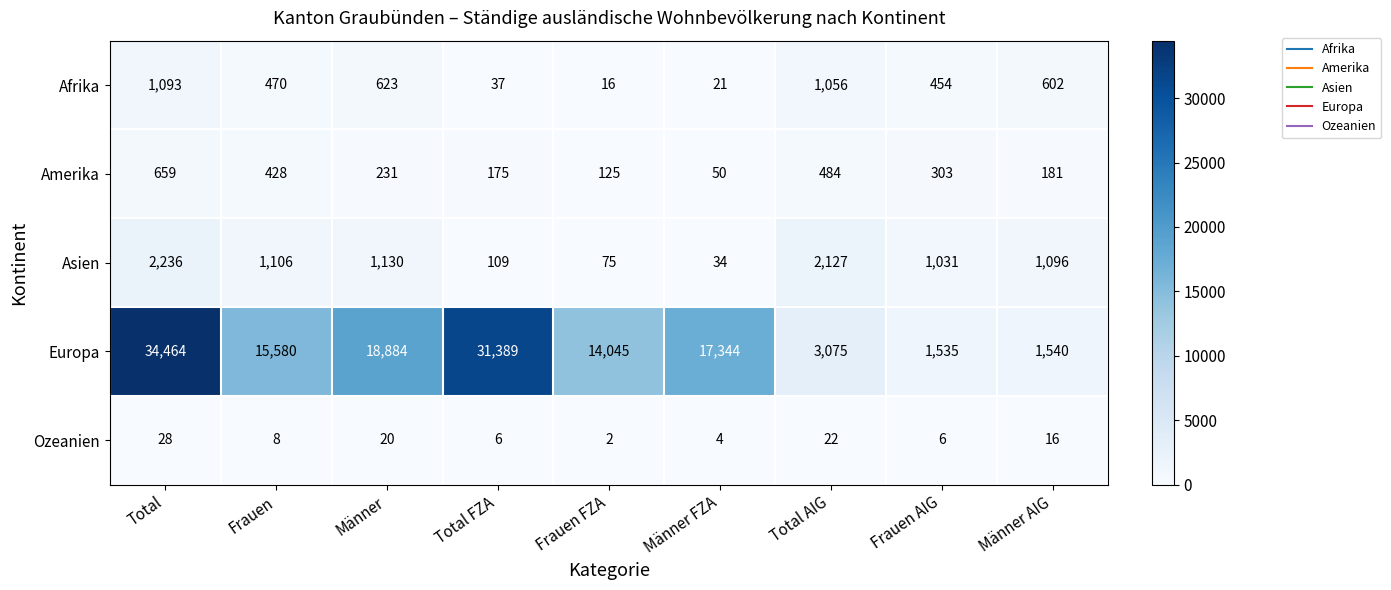

What is the sum of the Asien values at Total AIG and Männer AIG?

3223